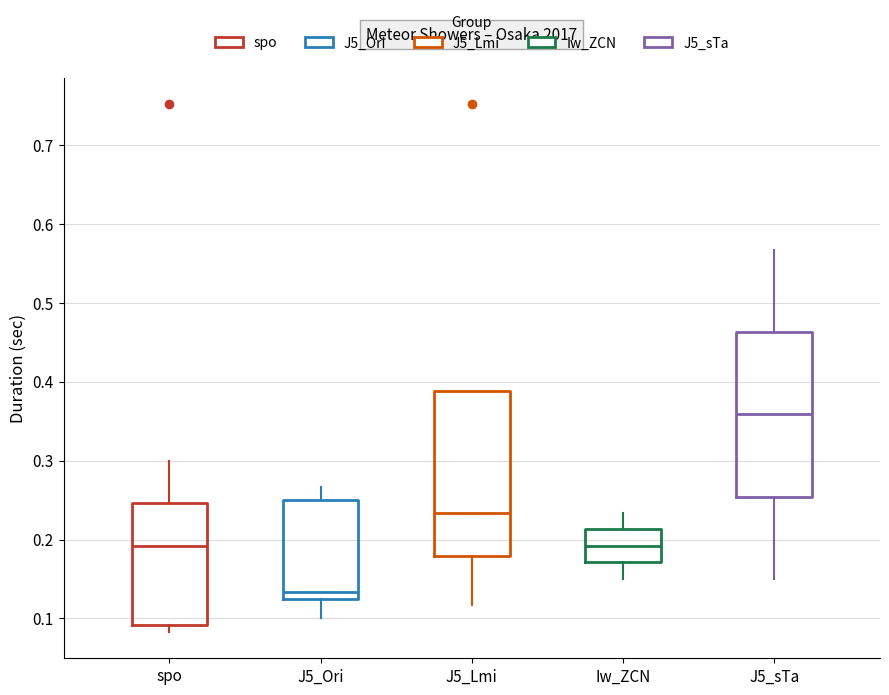

Where is the lower edge of the box for J5_Ori on the y-axis? The values are not printed on the chart, so give them approximately, as read against the axis.

0.13